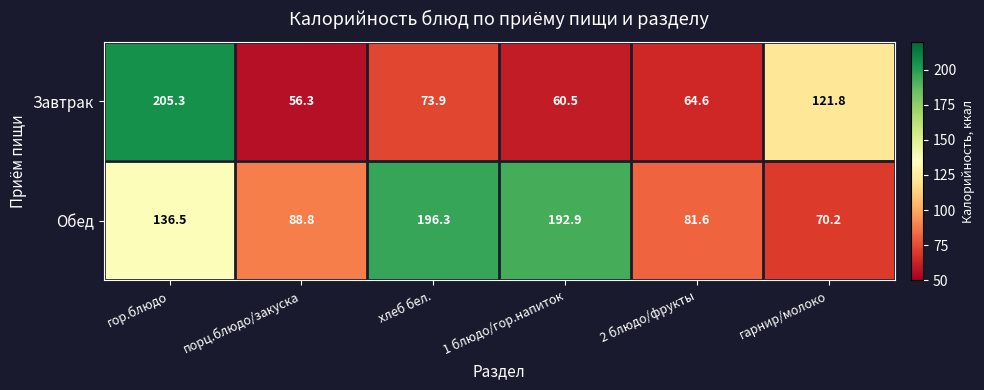

What is the total value across all series at гор.блюдо?

341.8